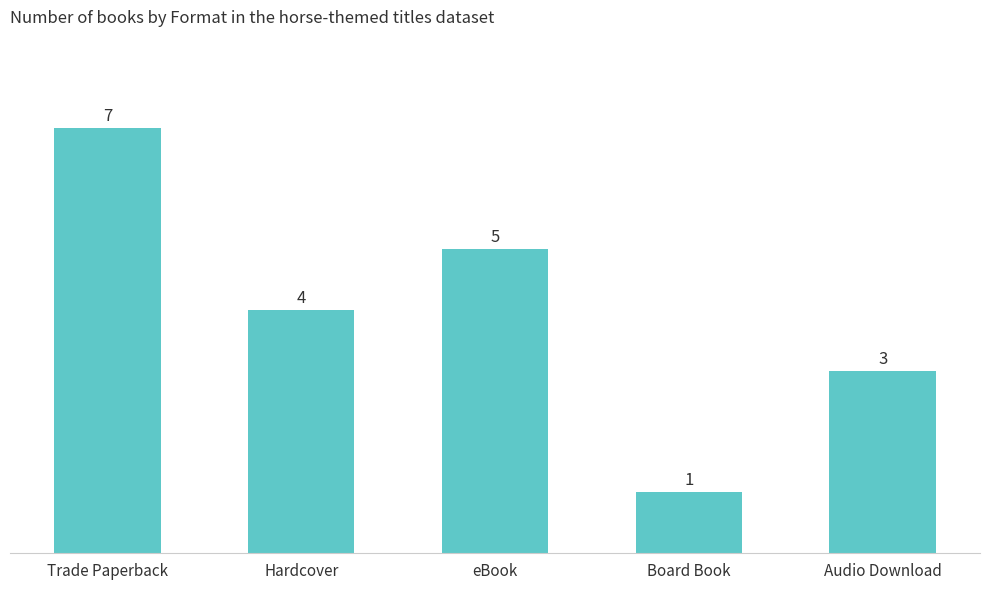

What is the label of the 5th bar from the left?

Audio Download